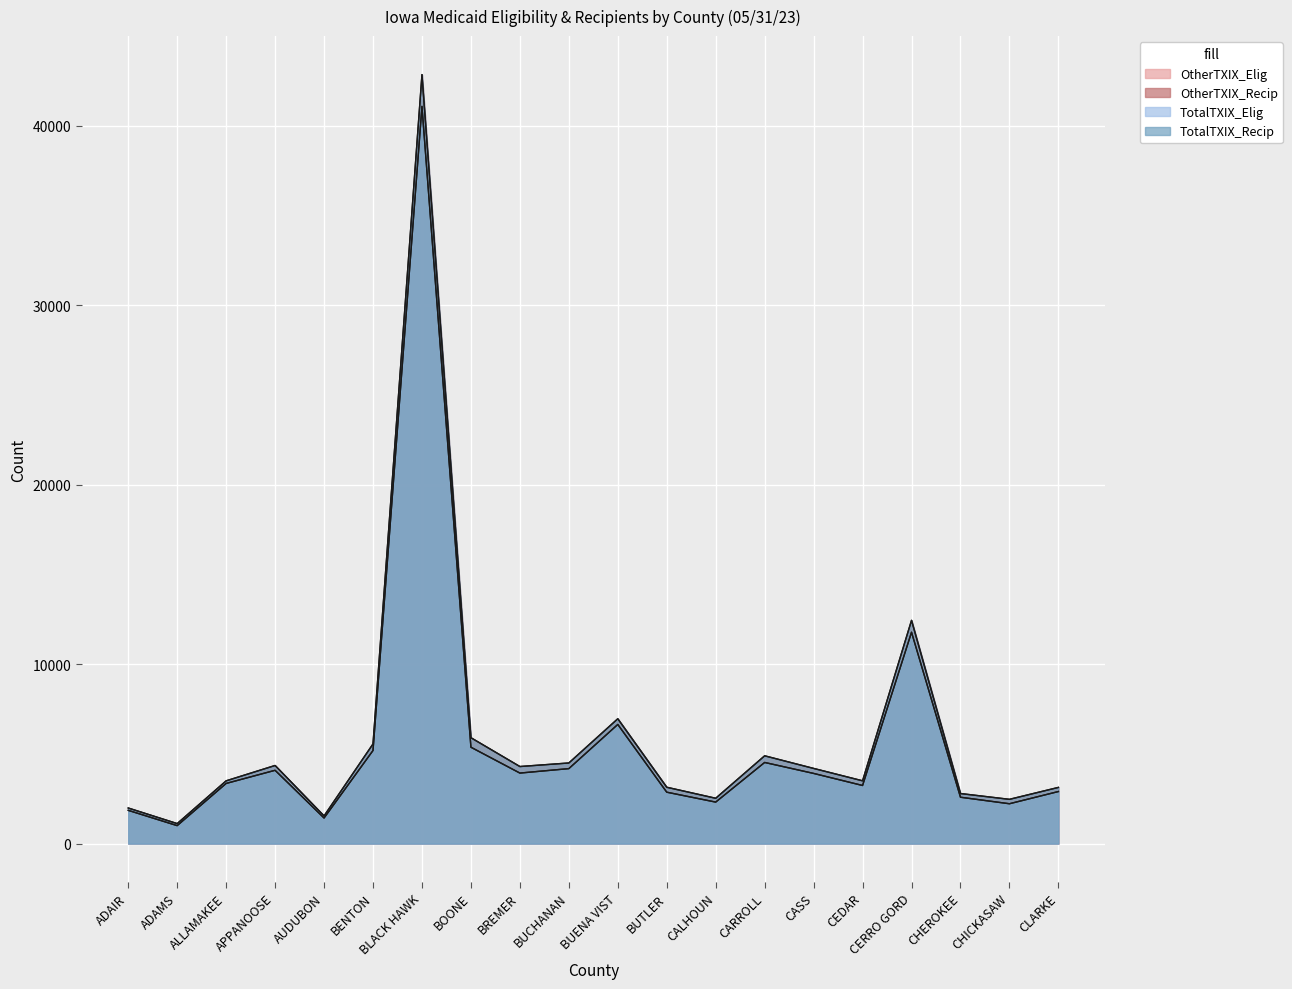

What is the label of the 18th point from the left?

CHEROKEE